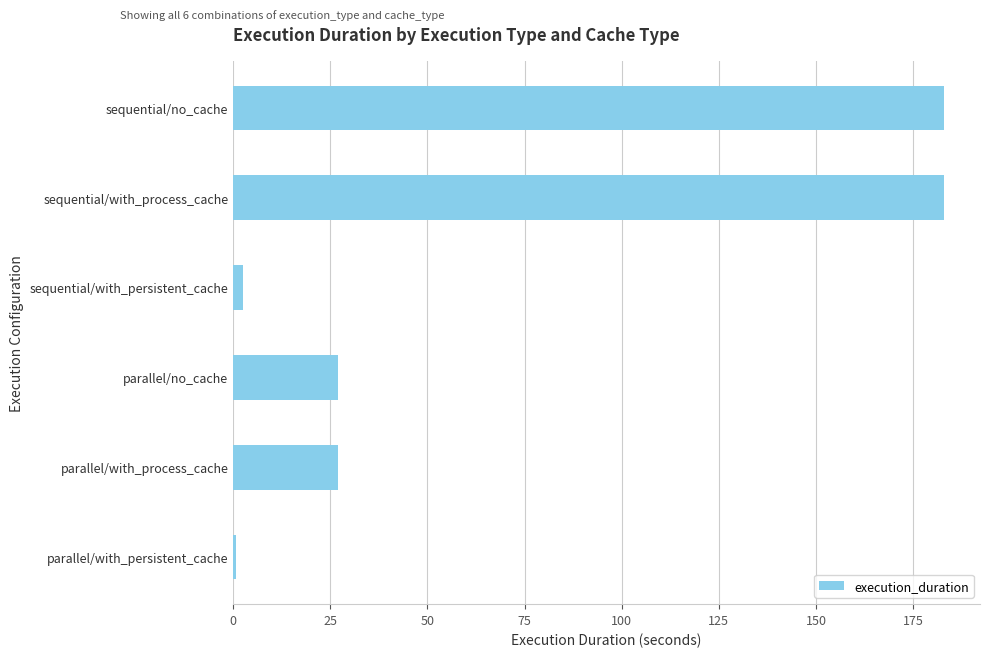

What is the change in value from sequential/no_cache to parallel/with_process_cache?

-156.0